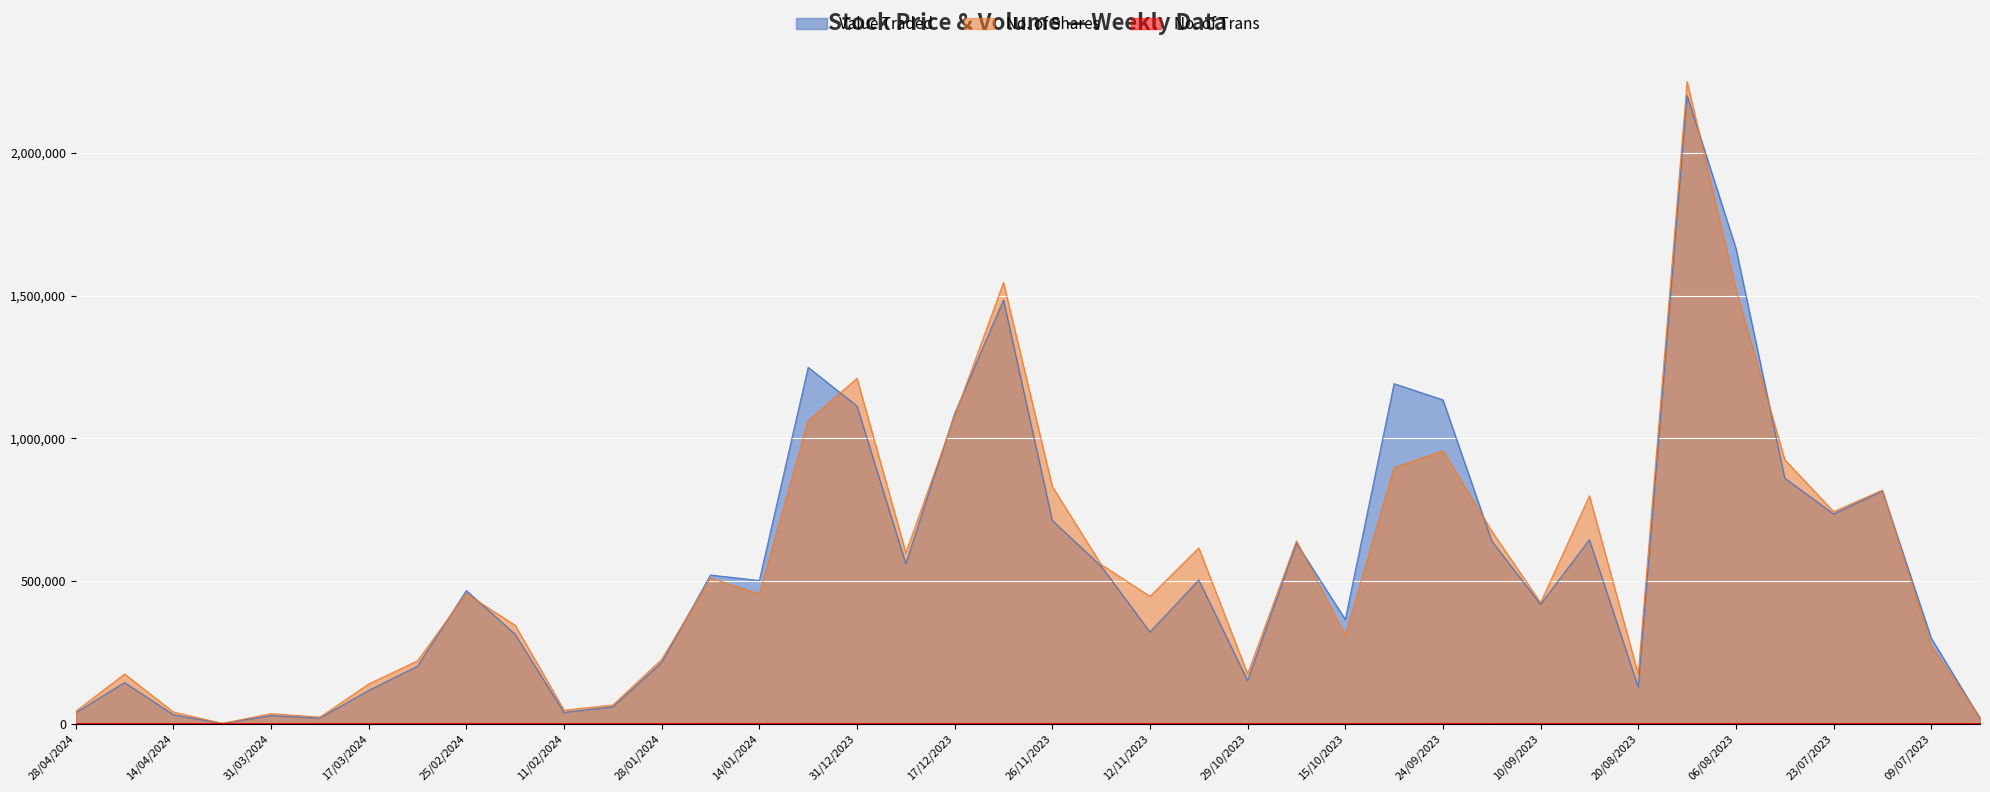

Between 16/07/2023 and 28/01/2024, which is larger?

16/07/2023